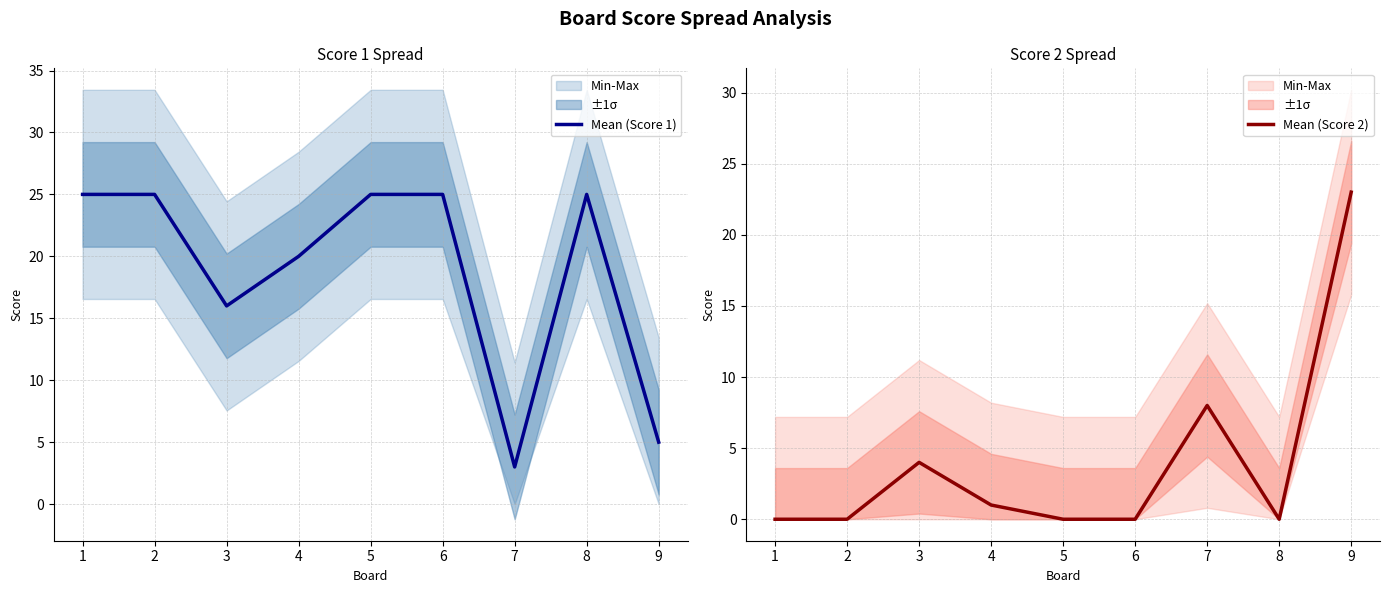

Between 5 and 9, which series saw the biggest shift?

Mean (Score 2)